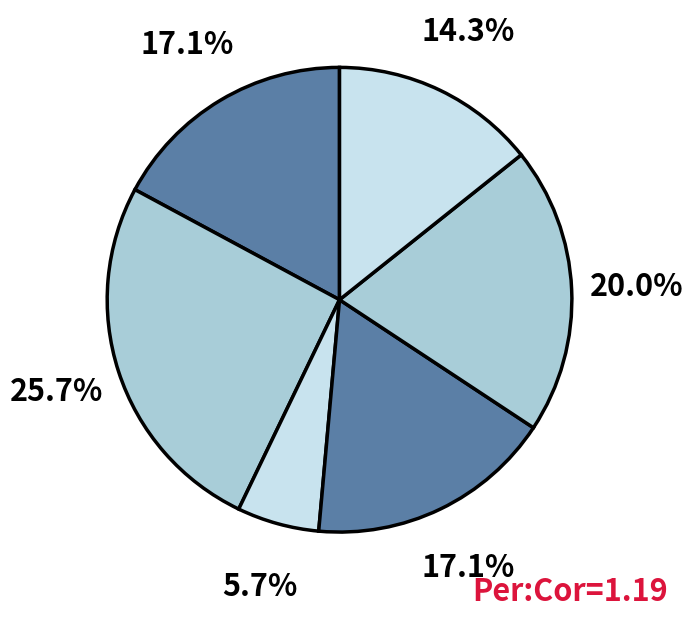

How many slices are in this pie chart?

6